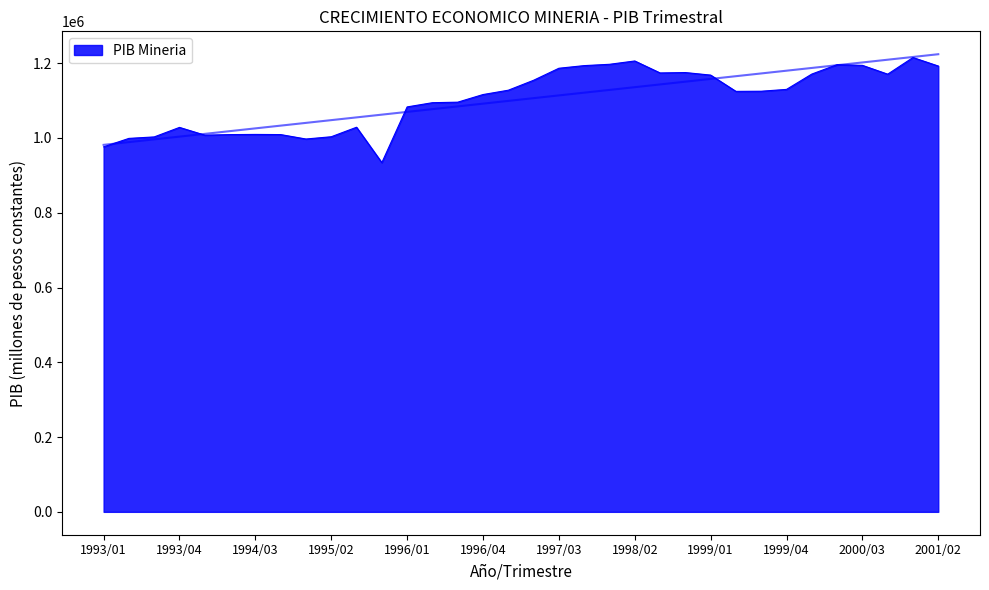

What is the change in value from 1994/03 to 1997/04?

+184052.4